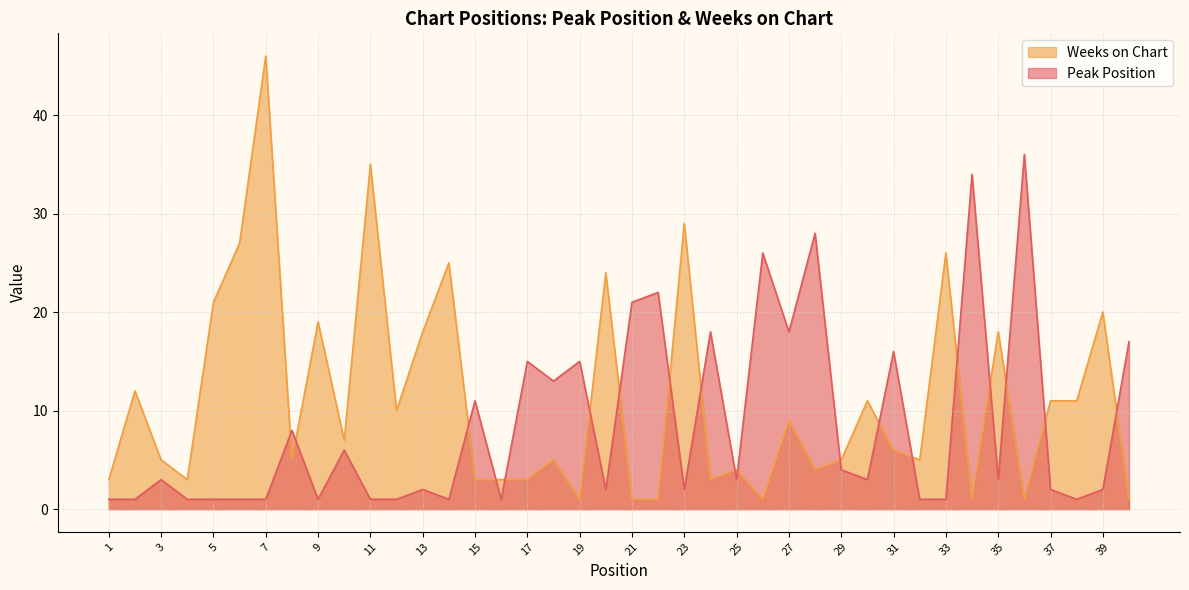

Between which two adjacent categories do Peak Position and Weeks on Chart first intersect?

7 and 8